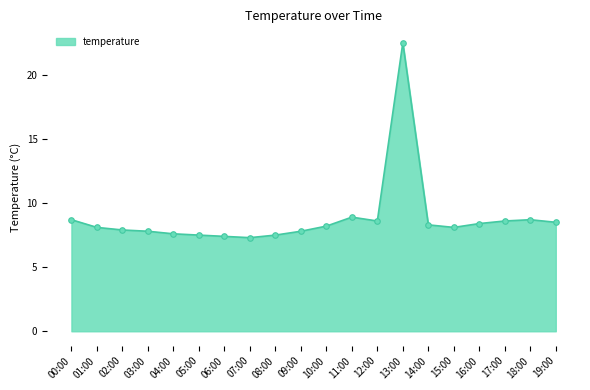

Does the chart display data point markers on the line(s)?

No